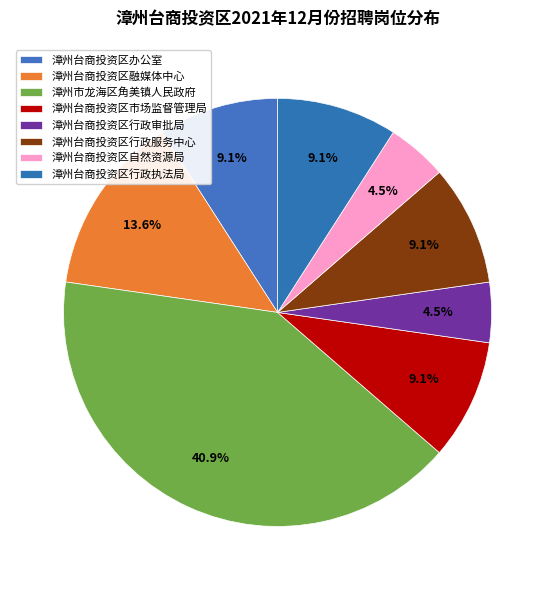

How many segments does this pie chart have?

8